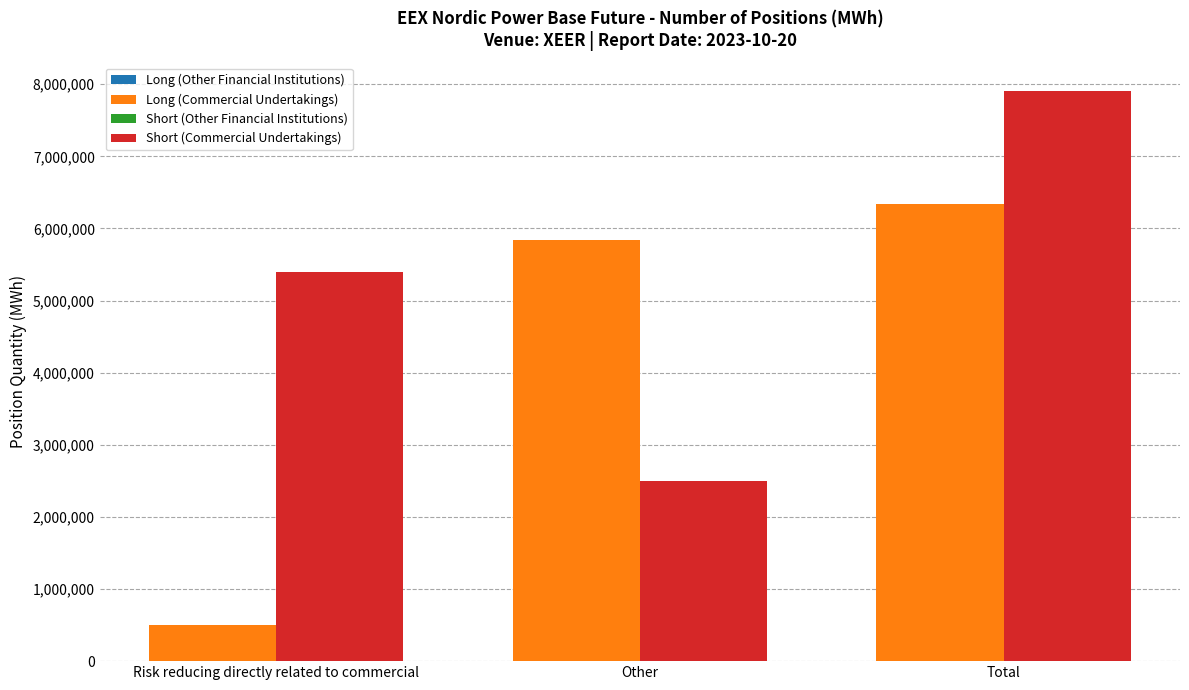

What is the highest value of the Short (Commercial Undertakings) series?

7903334